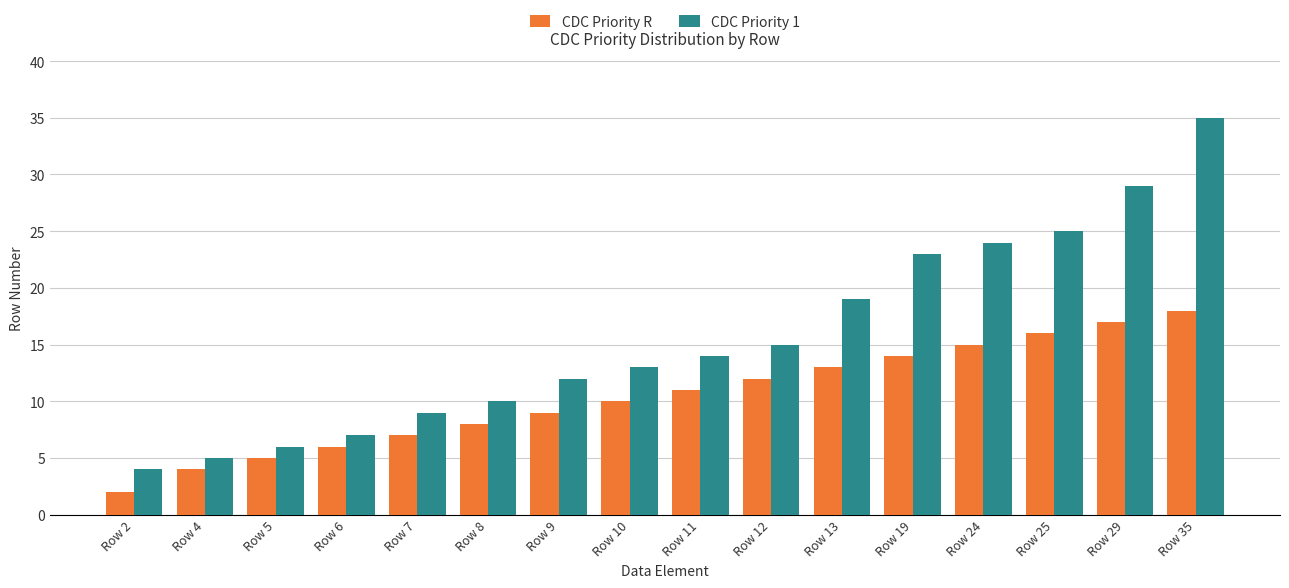

Rank the series by their maximum value, from highest to lowest.

CDC Priority 1, CDC Priority R